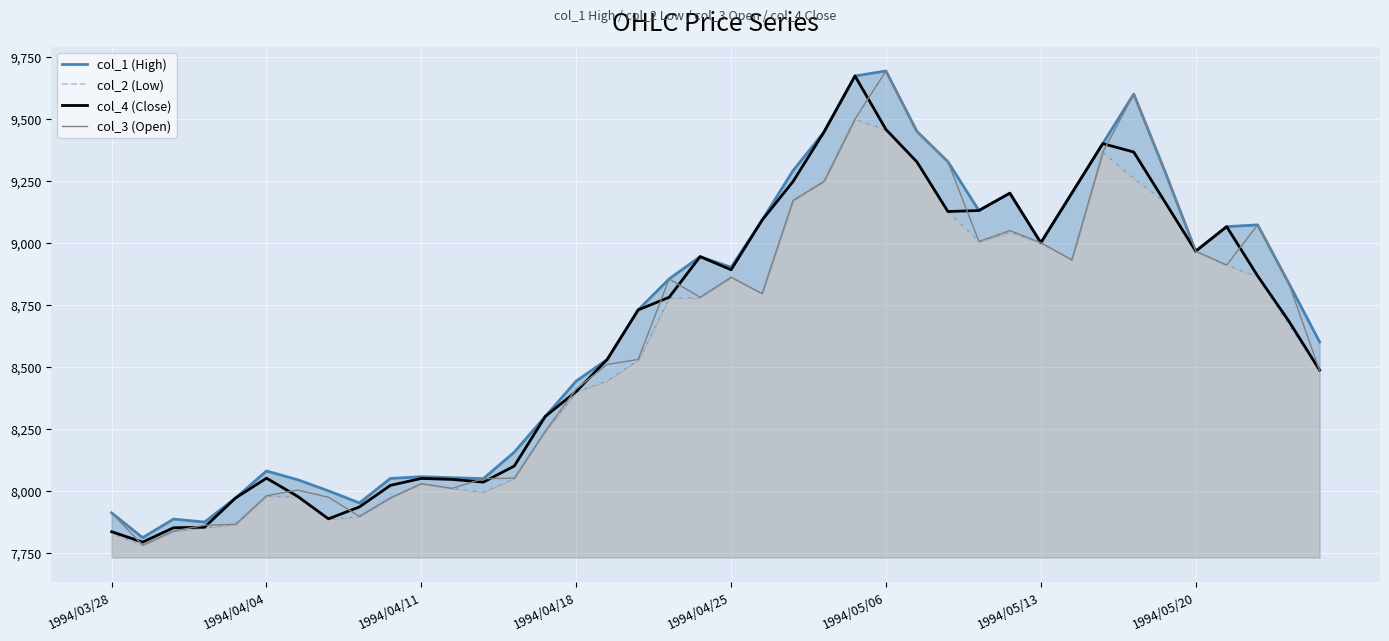

True or false: col_4 (Close) and col_2 (Low) intersect in this chart.

False